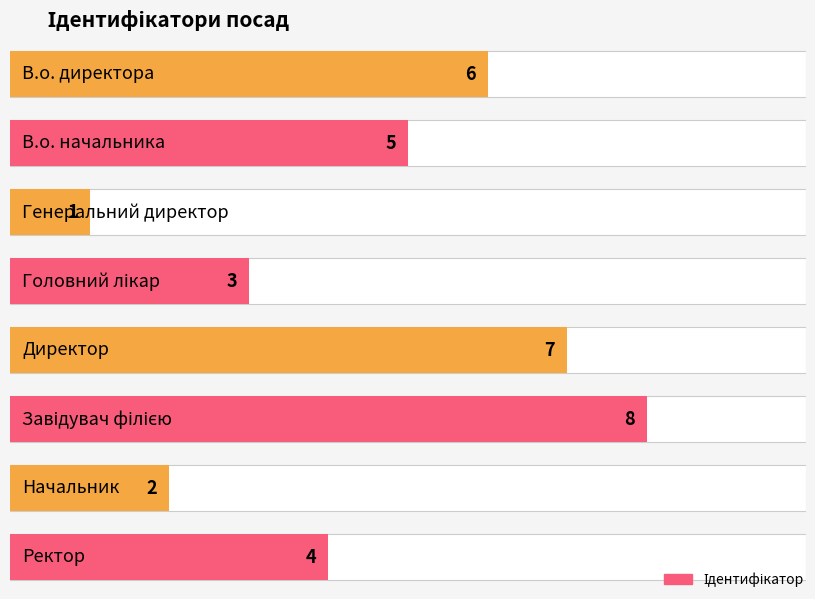

At which label is the value closest to 4?

Ректор